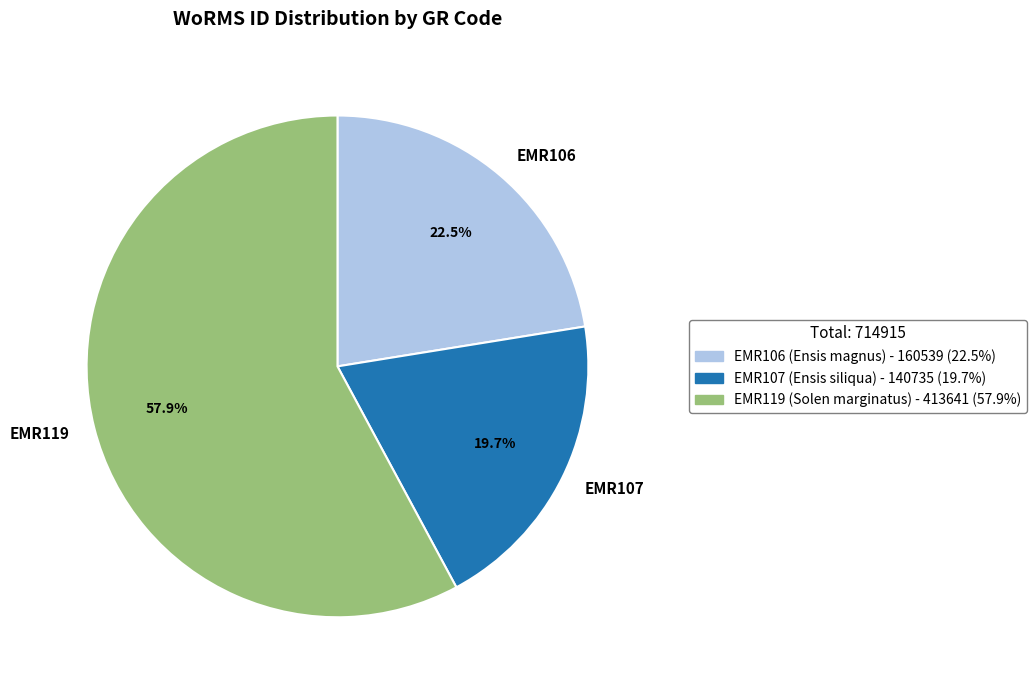

Rank the categories by value from highest to lowest.

EMR119, EMR106, EMR107